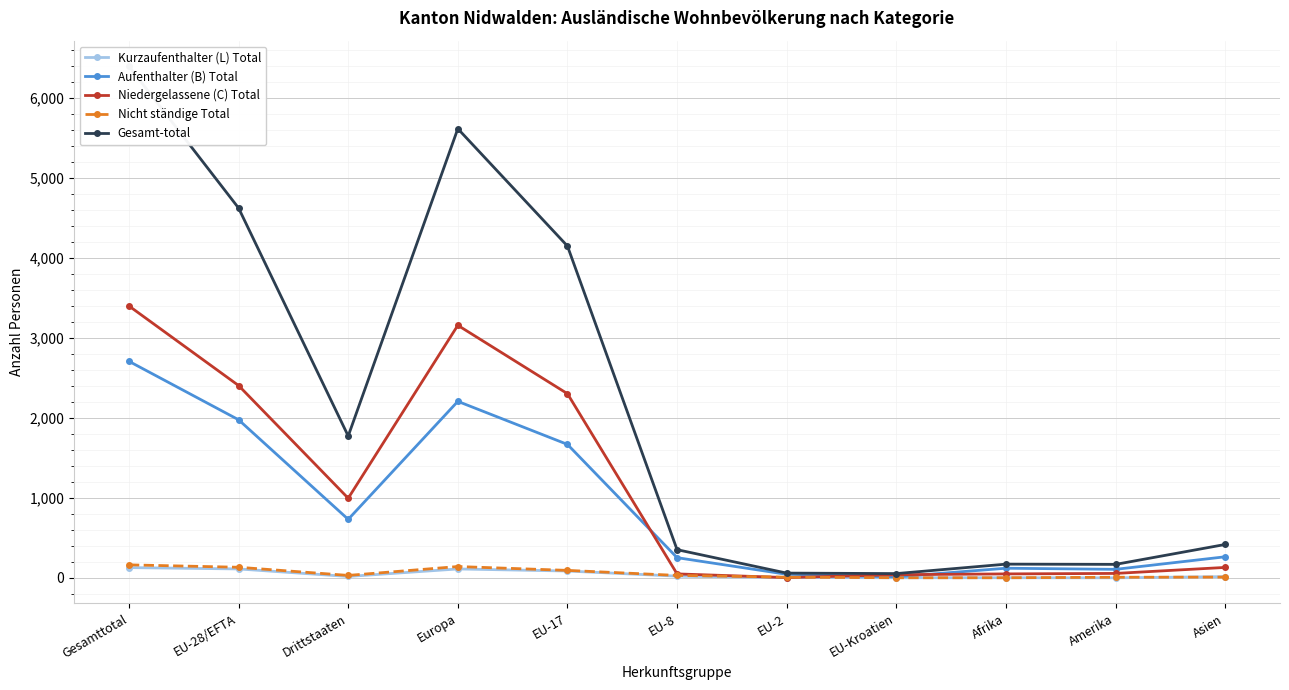

Is it true that Nicht ständige Total equals 93 at EU-17?

True